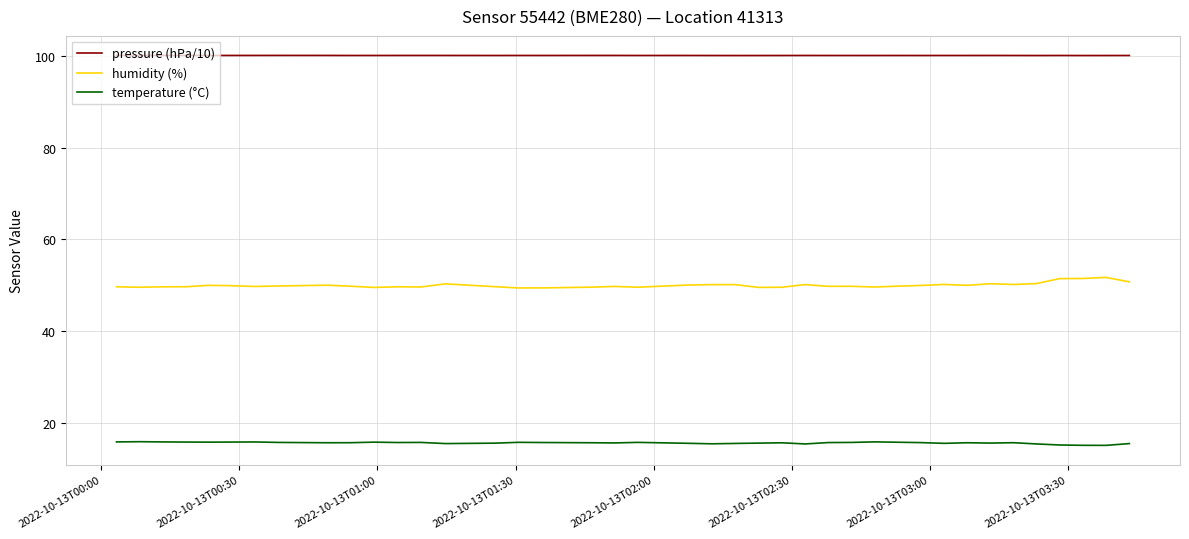

Which series has the largest total across all categories?

pressure (hPa/10)